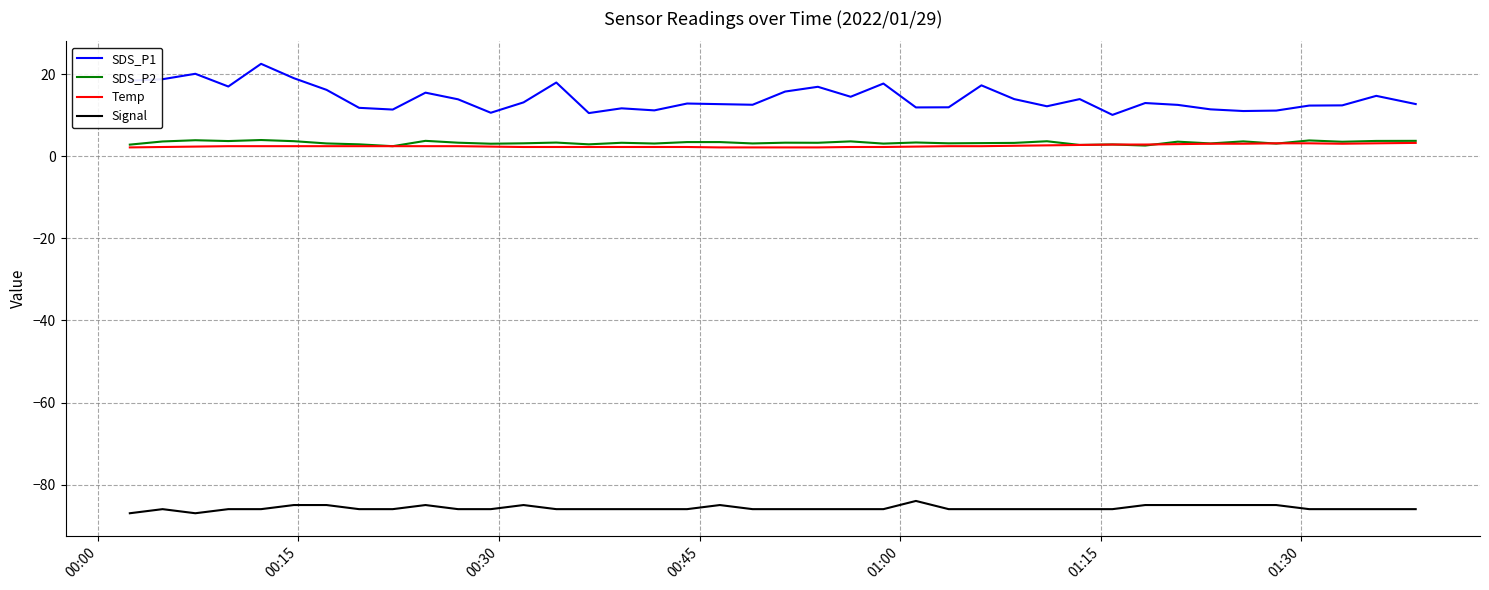

What is the greatest value displayed?

22.6